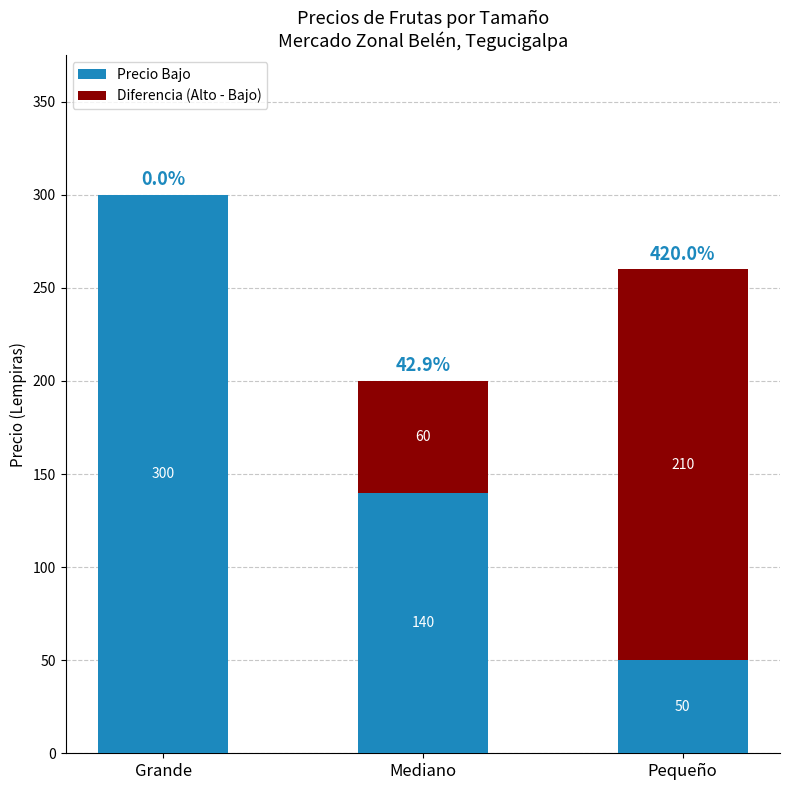

Reading left to right, transcribe the values for Precio Bajo.

Grande=300	Mediano=140	Pequeño=50